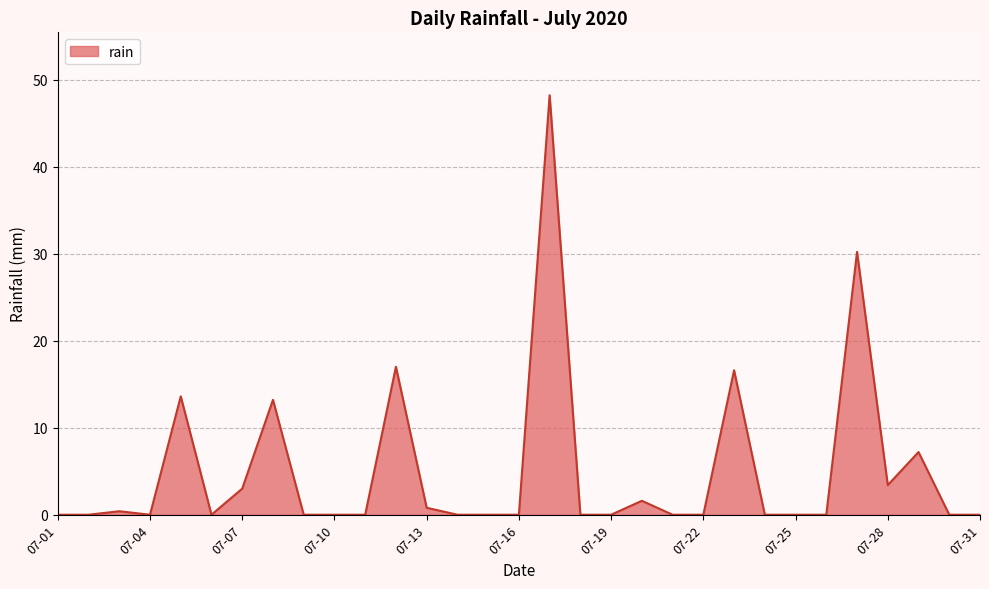

What is the maximum value shown in the chart?

48.2